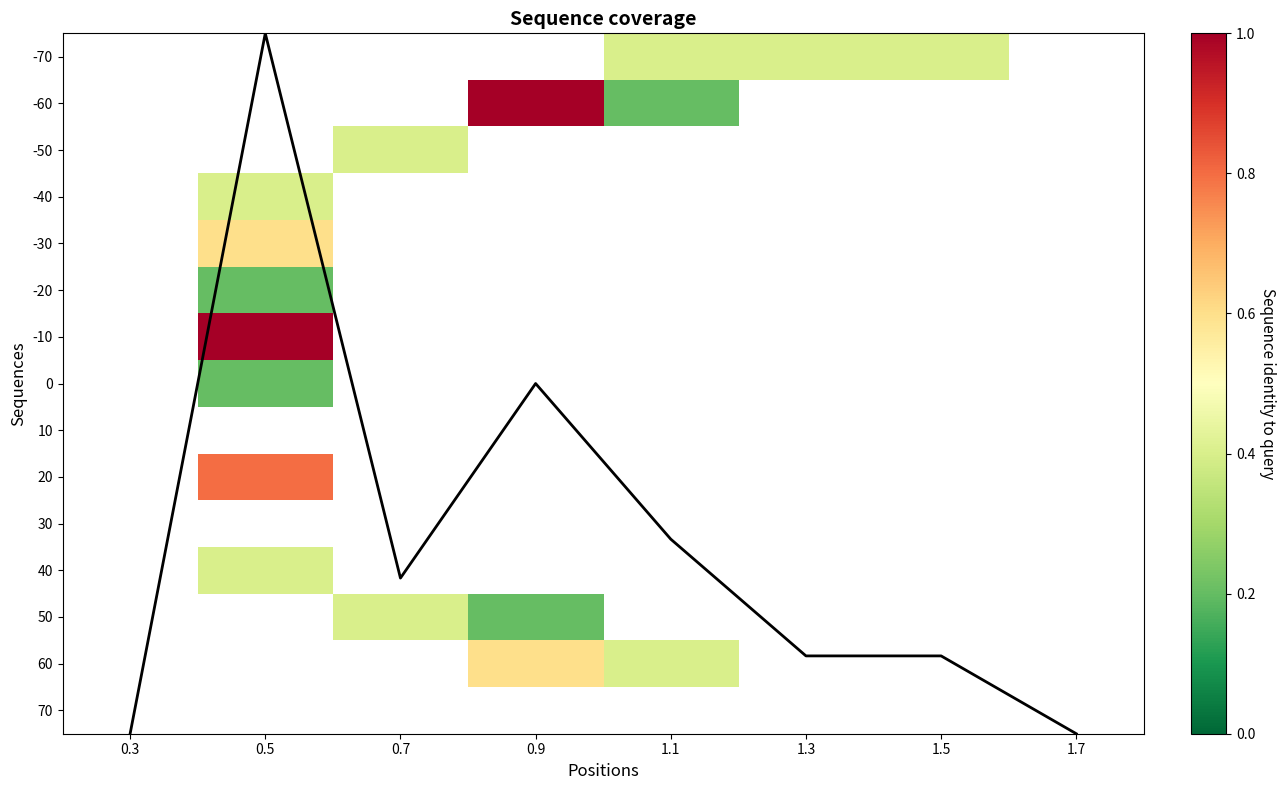

Which has a higher value, 1.7 or 0.9?

1.7